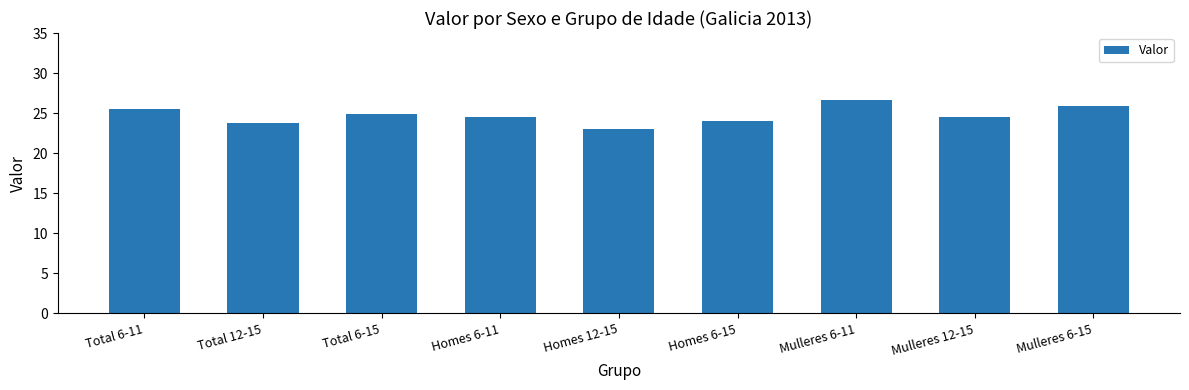

Which category has the lowest value across all series?

Homes 12-15